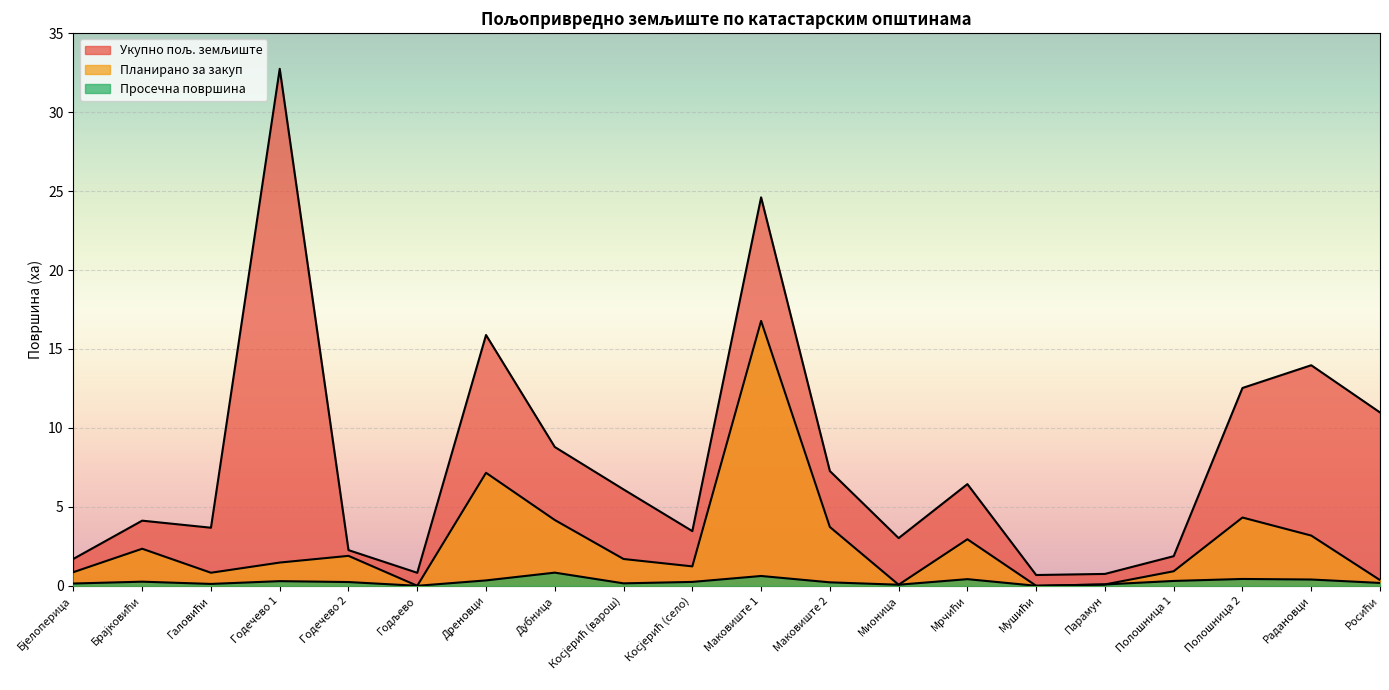

List the series in order of their overall mean, lowest first.

Просечна површина, Планирано за закуп, Укупно пољ. земљиште